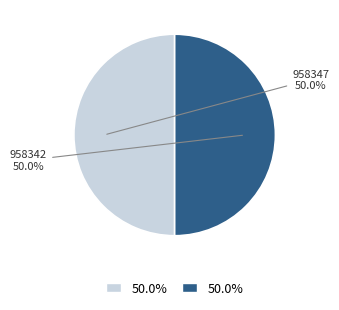

Approximately how many times larger is the value at 958342 compared to 958347?

1.0